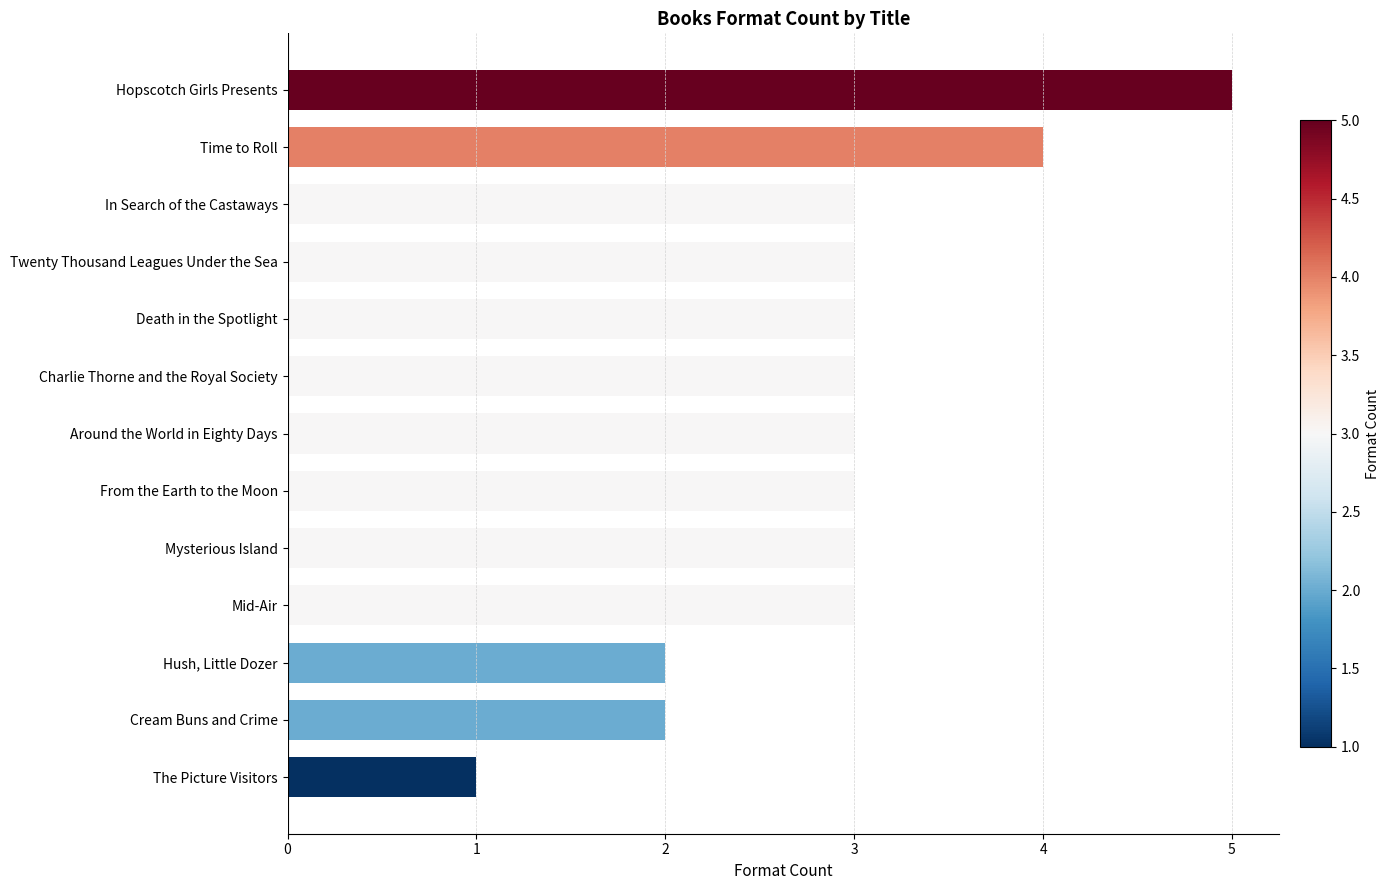

What is the maximum value shown in the chart?

5